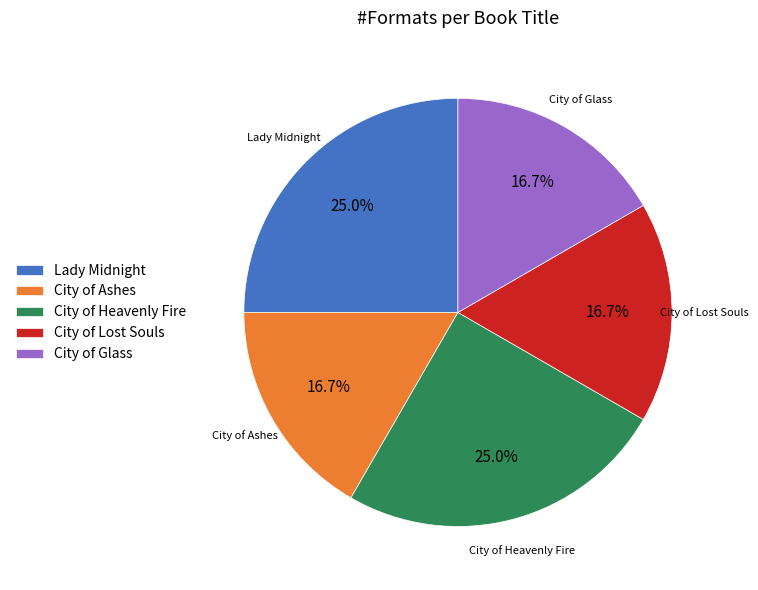

Is it true that City of Ashes is 7% of the pie?

False